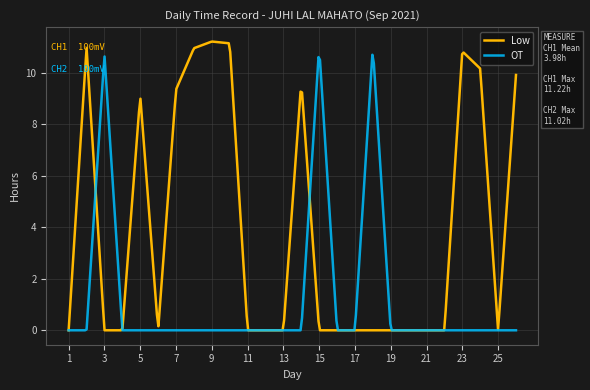

Which series has the largest range (max minus min)?

Low